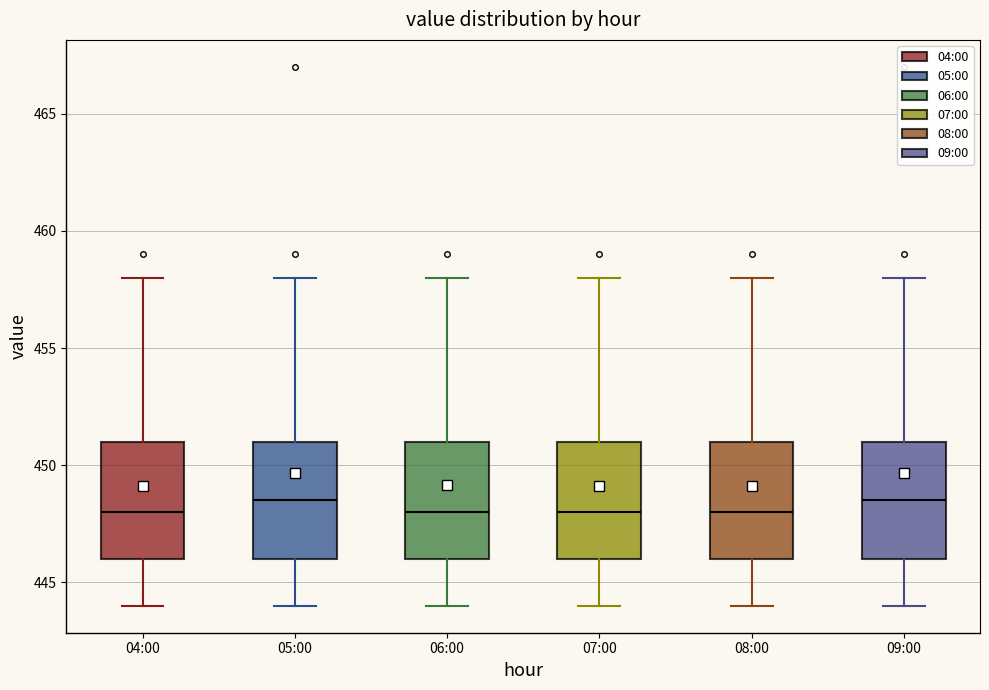

Where does the median line of the box for 04:00 sit on the y-axis? The values are not printed on the chart, so give them approximately, as read against the axis.

448.0